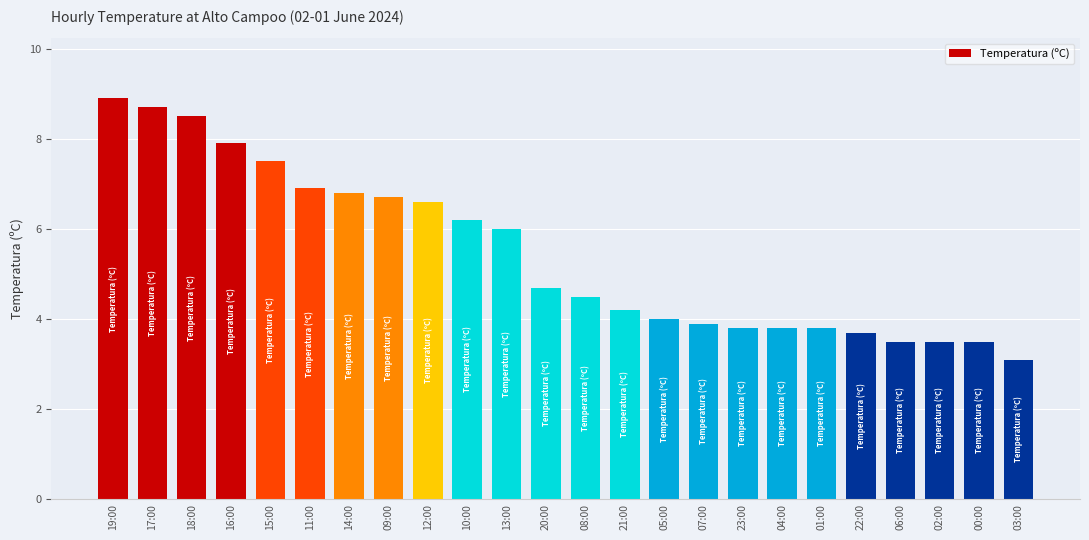

Does the chart contain stacked bars?

No